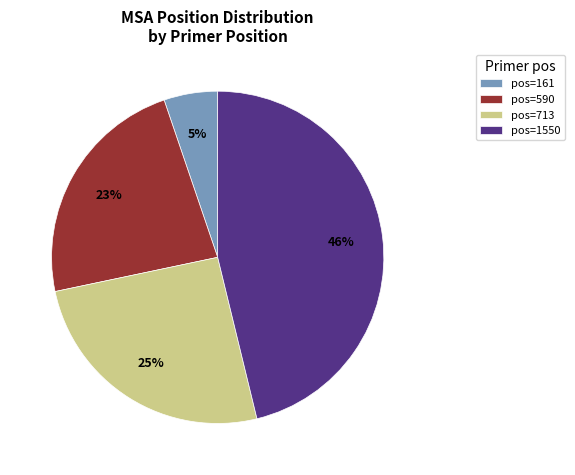

The pos=1550 slice represents 46% of the pie. True or false?

True